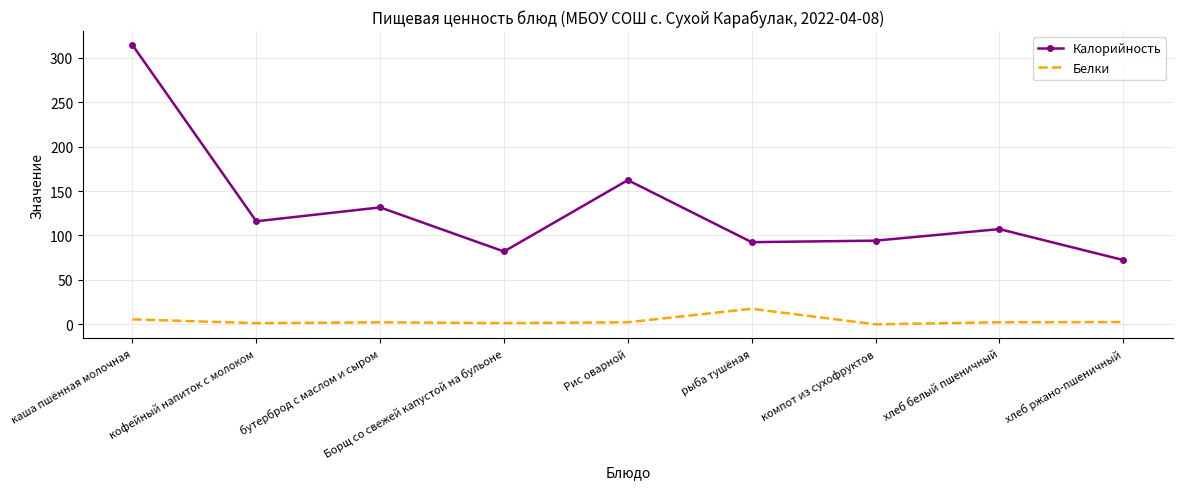

What is the maximum value for Калорийность?

314.3